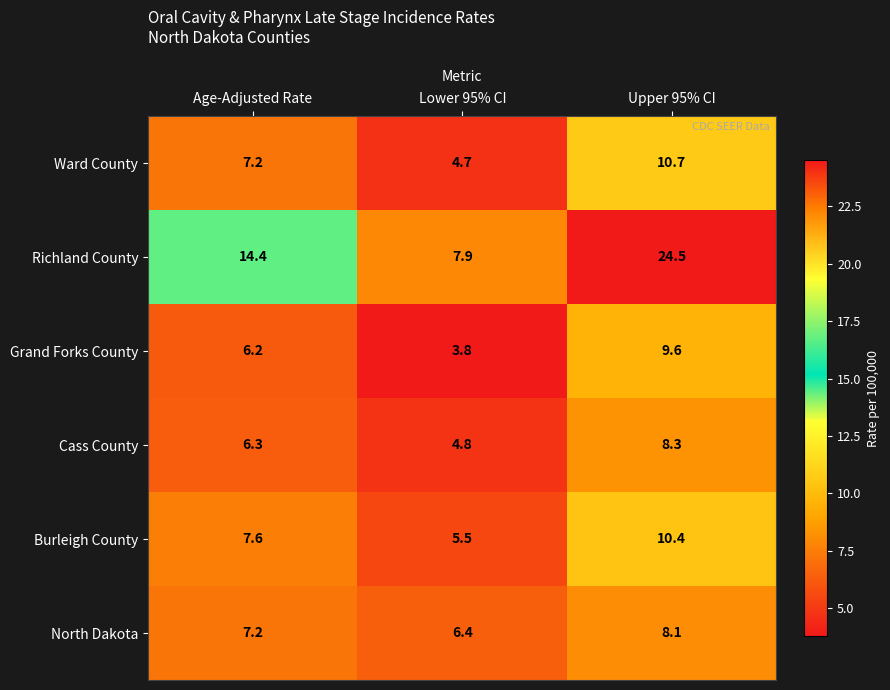

The Richland County series shows 7.9 at Lower 95% CI. True or false?

True